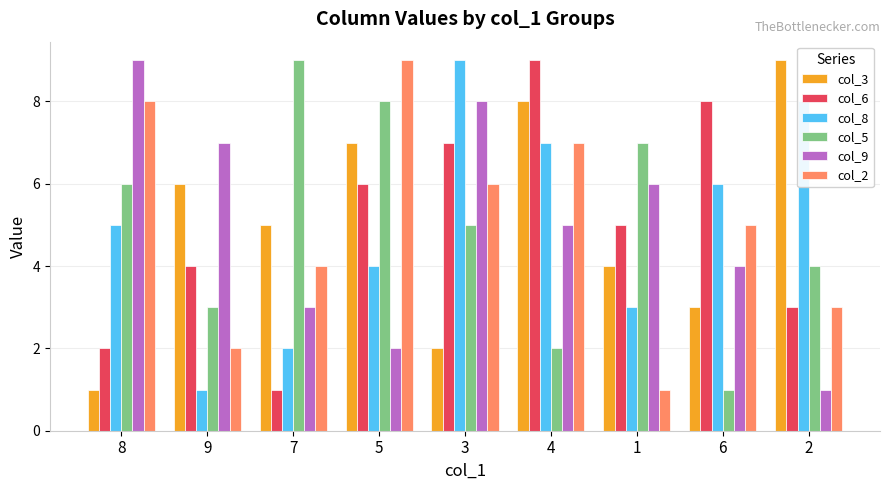

Are the bars grouped side by side (vs. stacked)?

Yes